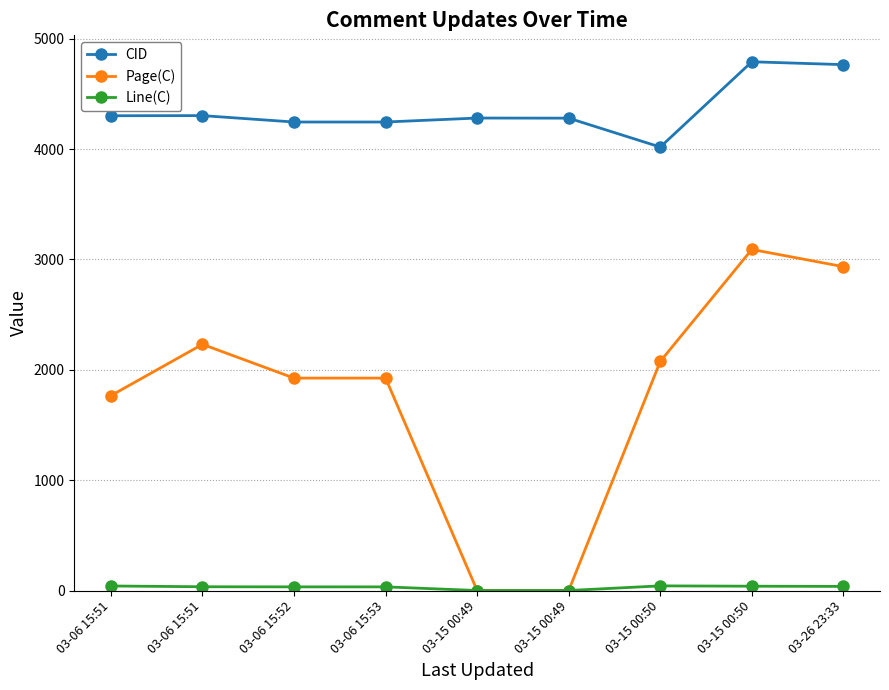

Count the number of data series in this chart.

3